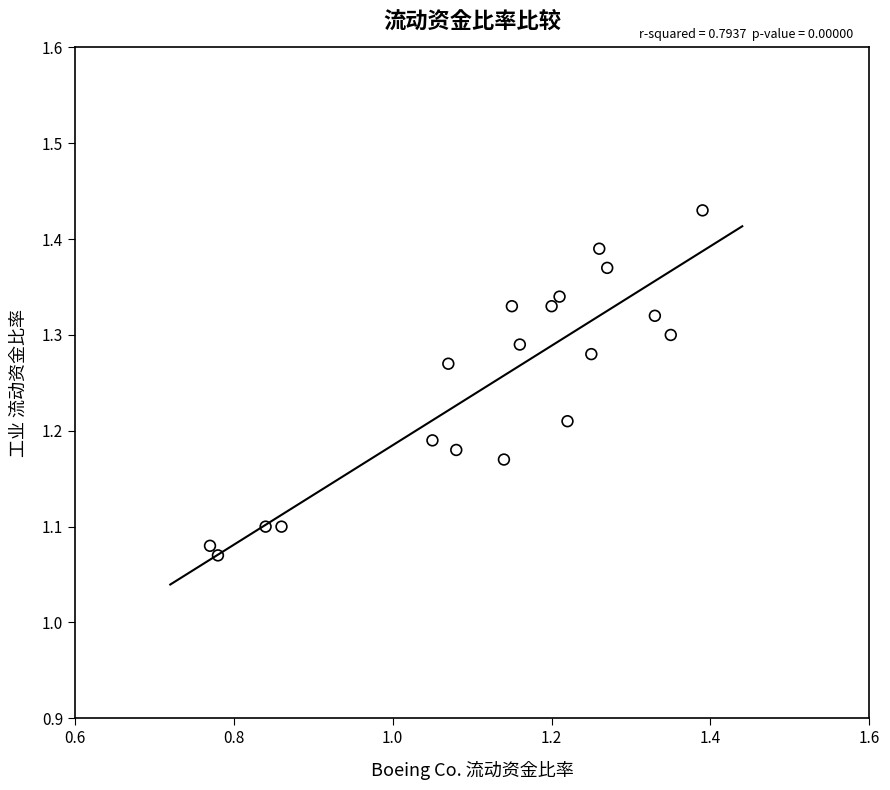

What is the range of Y values (max minus min)?

0.4